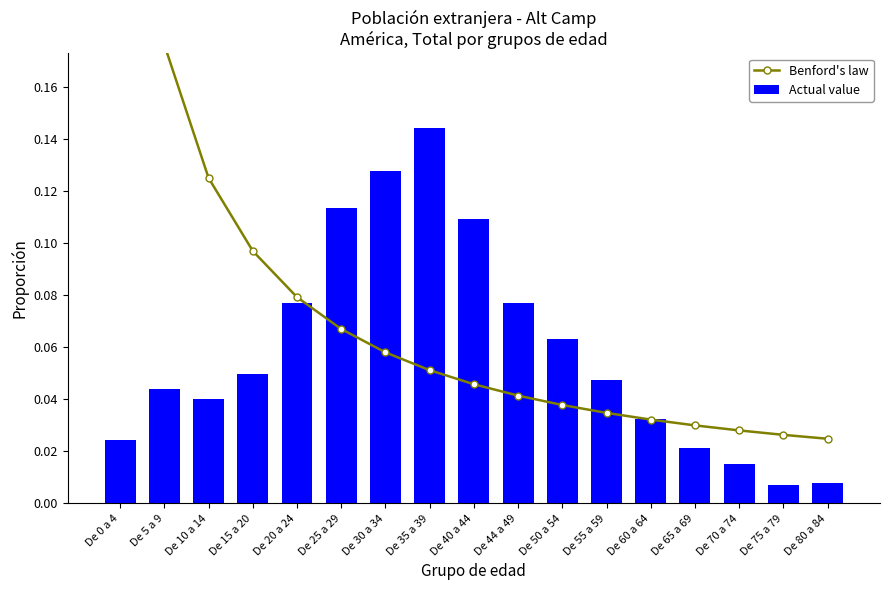

List the labels in order of Actual value value, largest first.

De 35 a 39, De 30 a 34, De 25 a 29, De 40 a 44, De 20 a 24, De 44 a 49, De 50 a 54, De 15 a 20, De 55 a 59, De 5 a 9, De 10 a 14, De 60 a 64, De 0 a 4, De 65 a 69, De 70 a 74, De 80 a 84, De 75 a 79